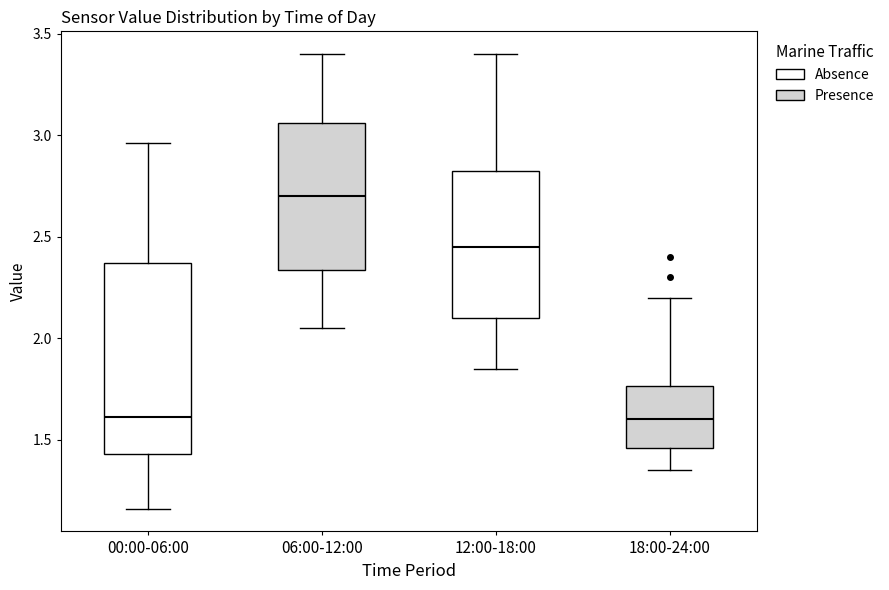

Reading left to right, transcribe this box plot: for each box, give where its median line is, the range the box spans, and where its two whiskers end, as read against the y-axis. The values are not printed on the chart, so give them approximately, as read against the axis.

00:00-06:00: median 1.60, box 1.45 to 2.35, whiskers 1.15 to 2.95
06:00-12:00: median 2.70, box 2.35 to 3.05, whiskers 2.05 to 3.40
12:00-18:00: median 2.45, box 2.10 to 2.85, whiskers 1.85 to 3.40
18:00-24:00: median 1.60, box 1.45 to 1.75, whiskers 1.35 to 2.20